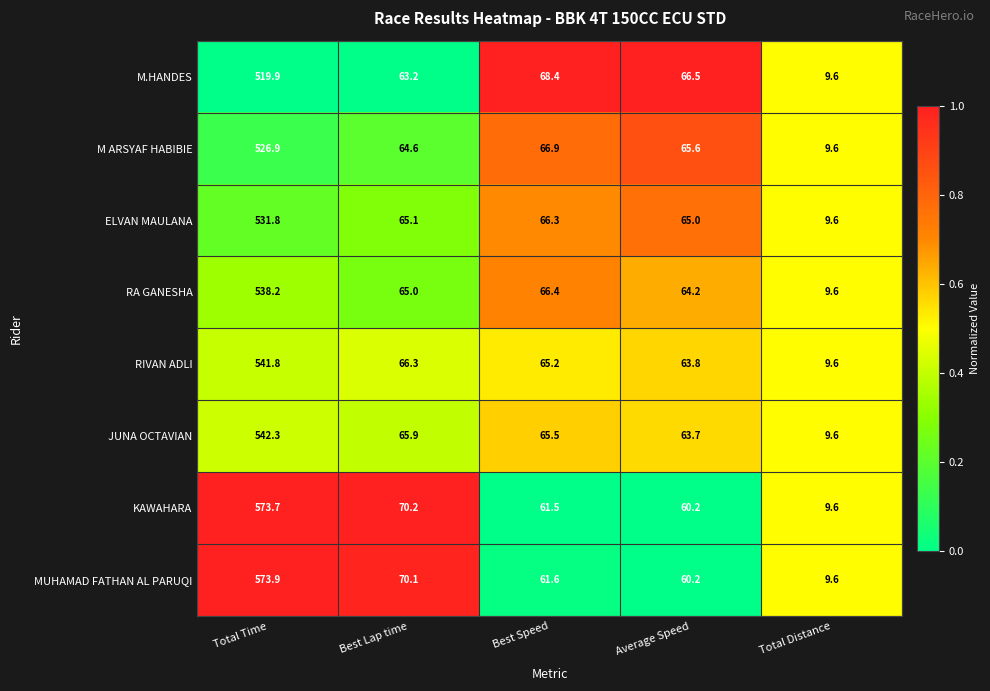

What is the difference between the JUNA OCTAVIAN values at Total Time and Average Speed?

478.6